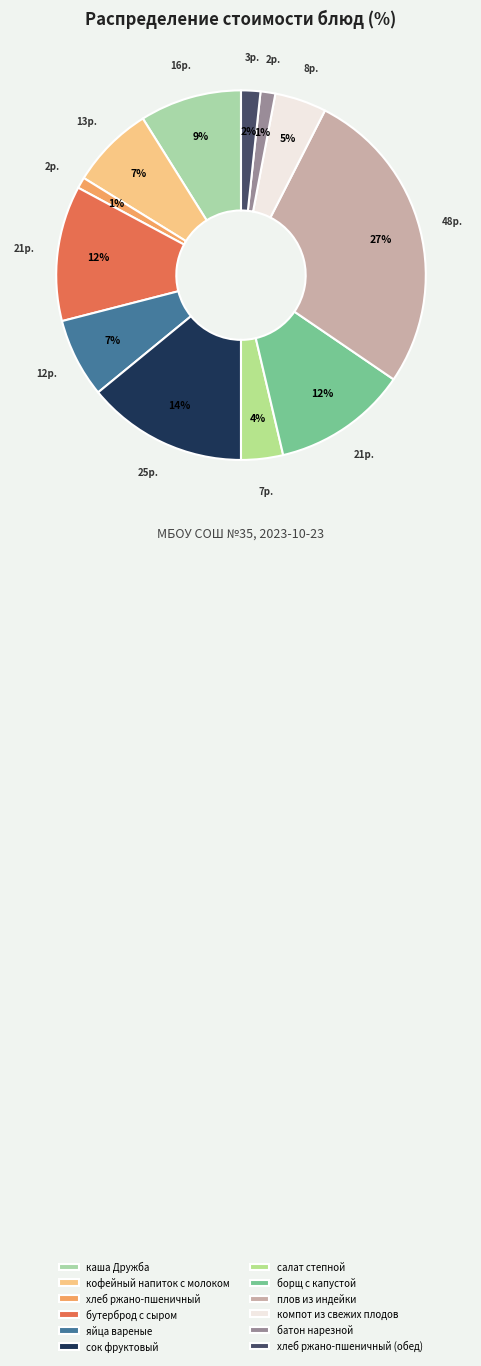

Combined, what portion of the pie is компот из свежих плодов and борщ с капустой?

16.3%